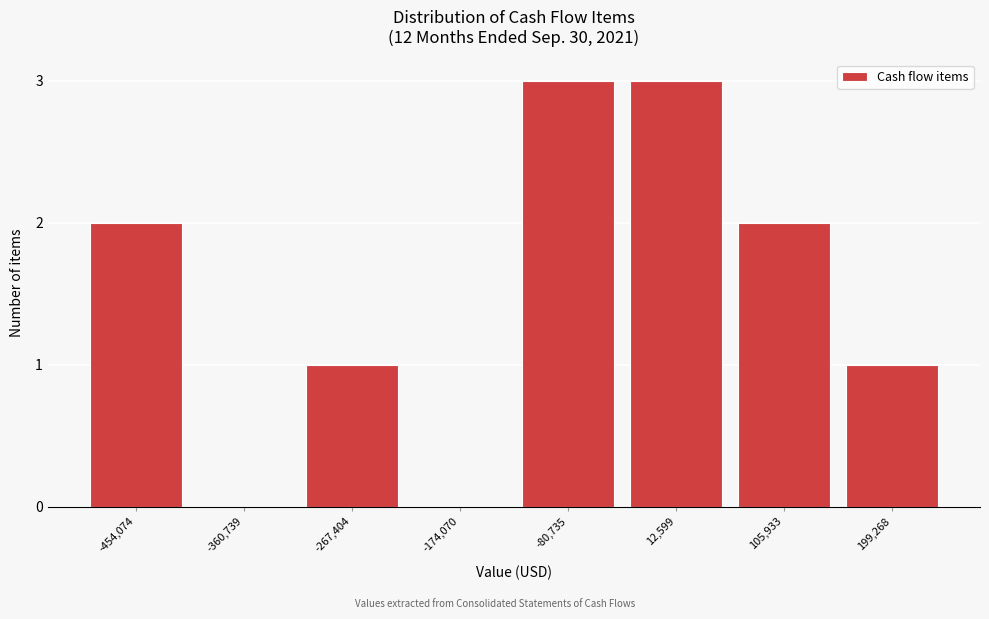

Reading right to left, extract all data points from this chart.

199,268=1	105,933=2	12,599=3	-80,735=3	-174,070=0	-267,404=1	-360,739=0	-454,074=2